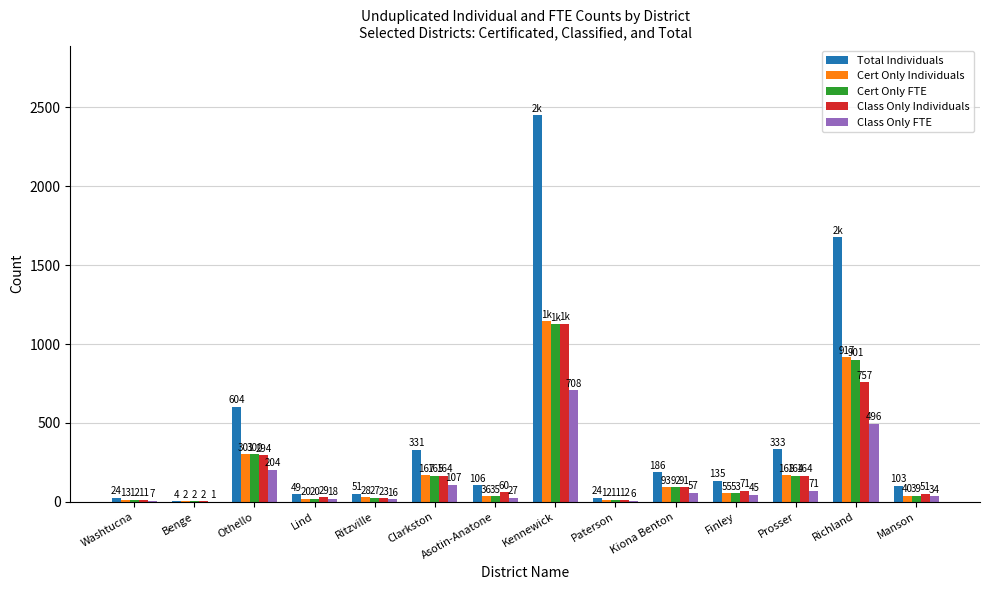

What are all the series names shown in the legend?

Total Individuals, Cert Only Individuals, Cert Only FTE, Class Only Individuals, Class Only FTE